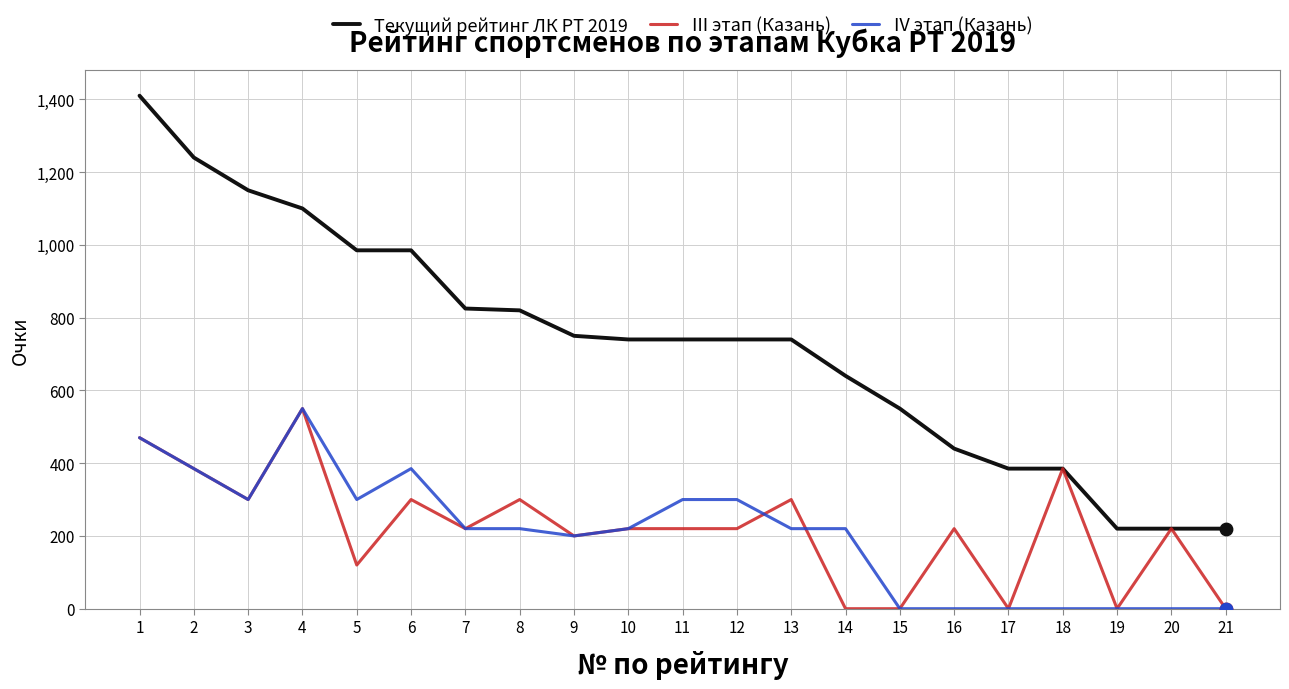

Which series has the largest total across all categories?

Текущий рейтинг ЛК РТ 2019